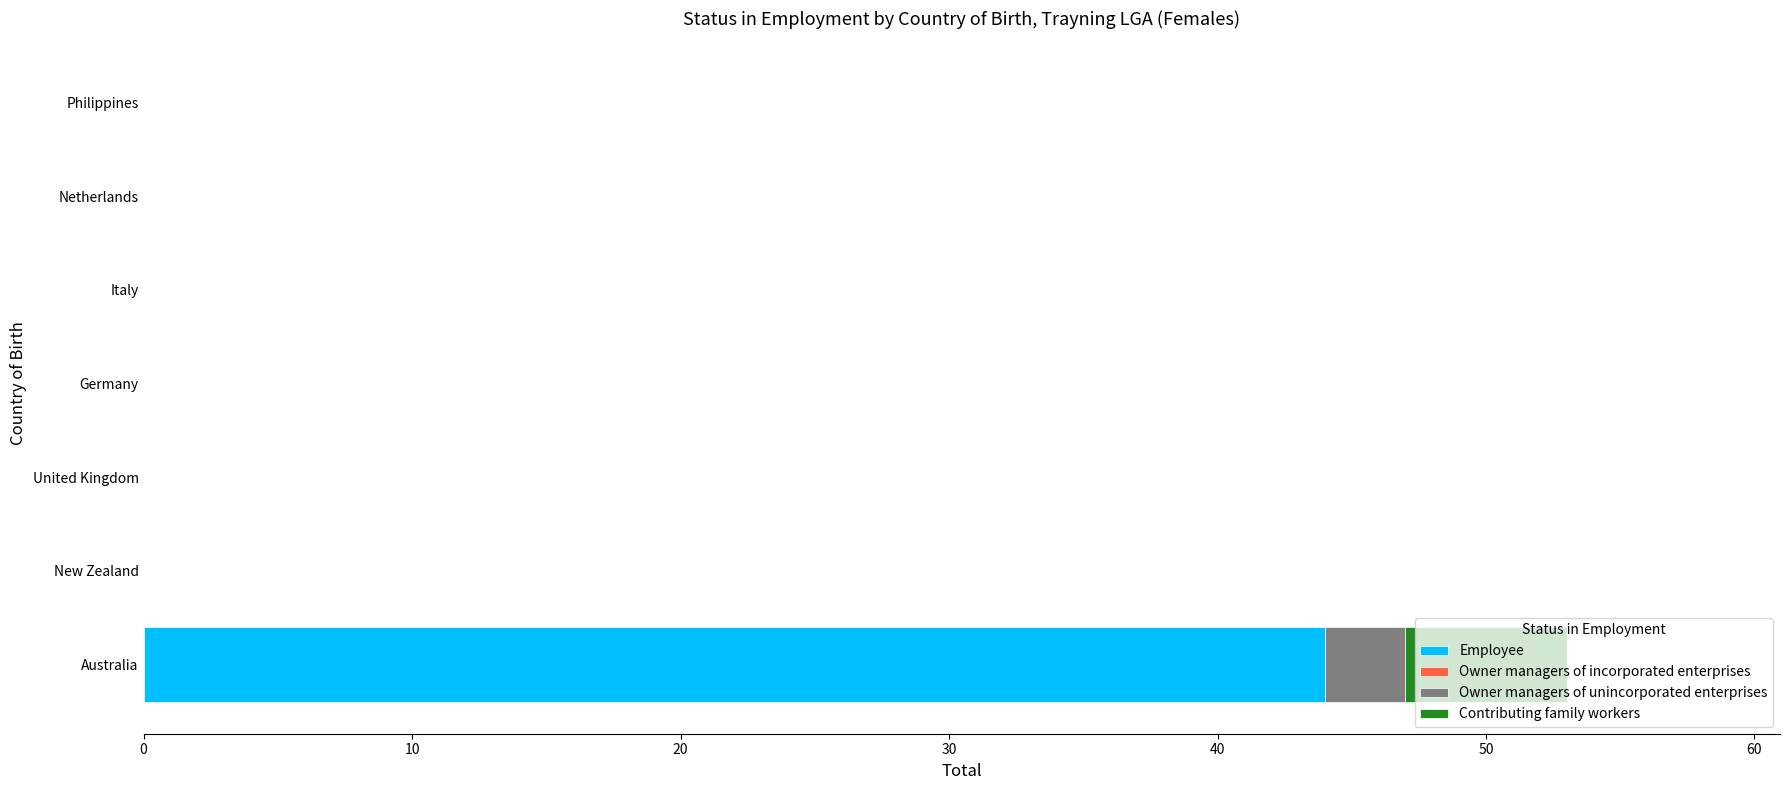

At which category is the sum across all series the highest?

Australia